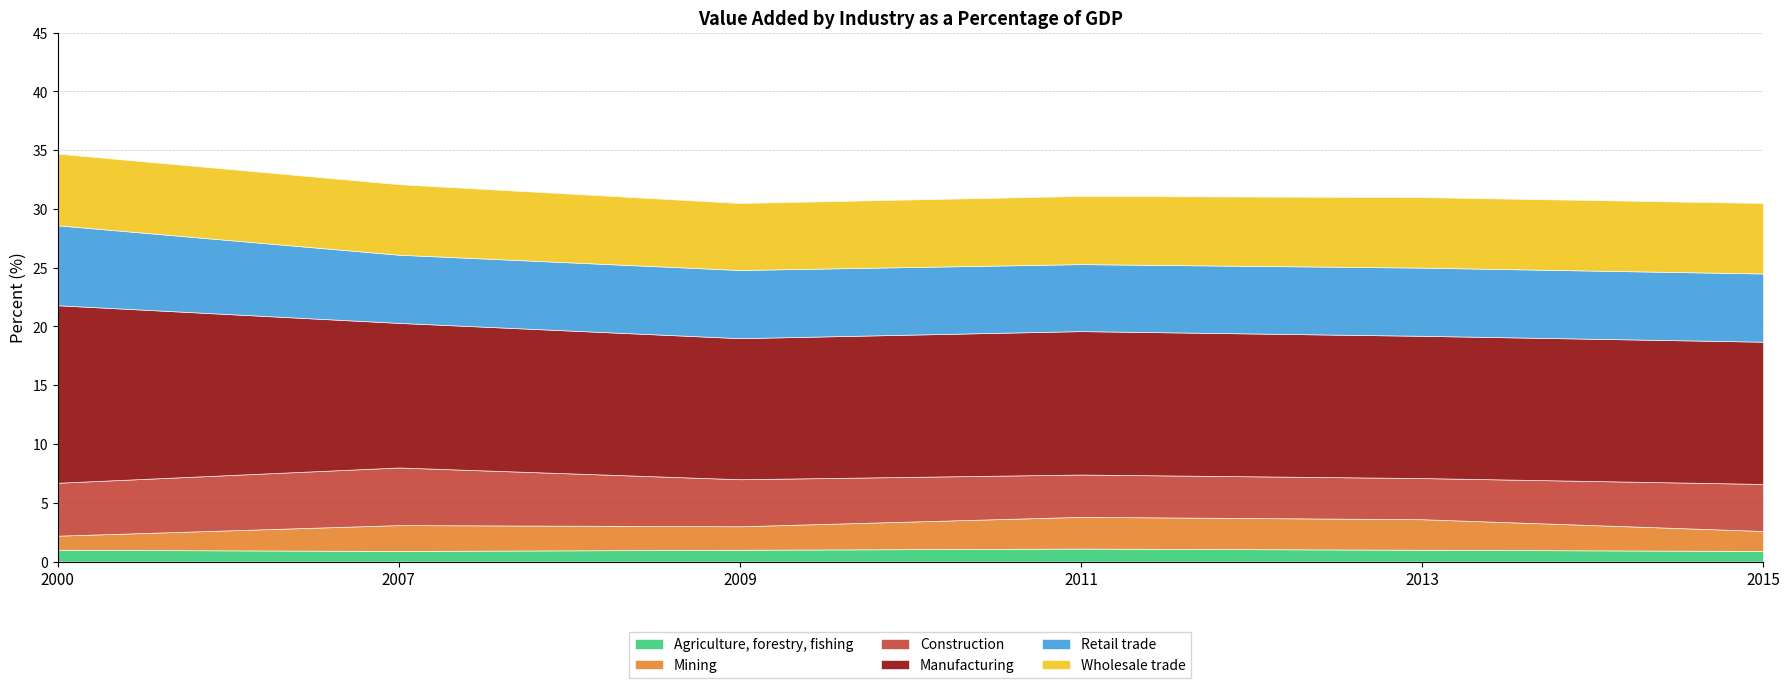

True or false: Manufacturing and Agriculture, forestry, fishing cross at least once.

False